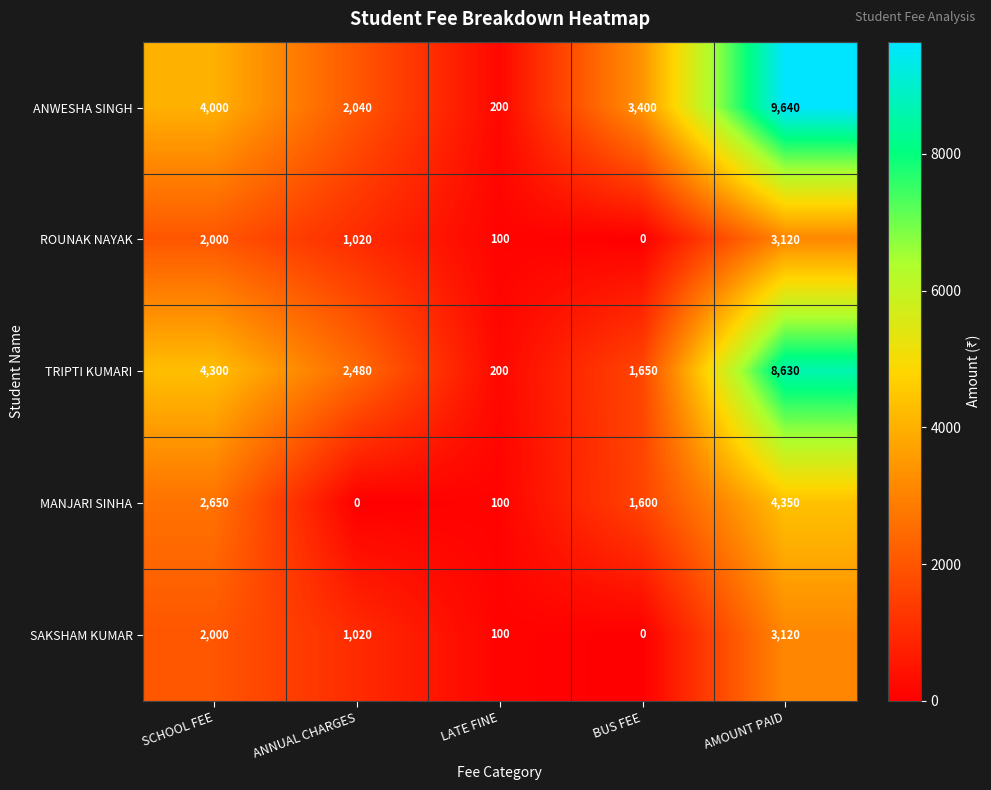

List the labels in order of ANWESHA SINGH value, smallest first.

LATE FINE, ANNUAL CHARGES, BUS FEE, SCHOOL FEE, AMOUNT PAID